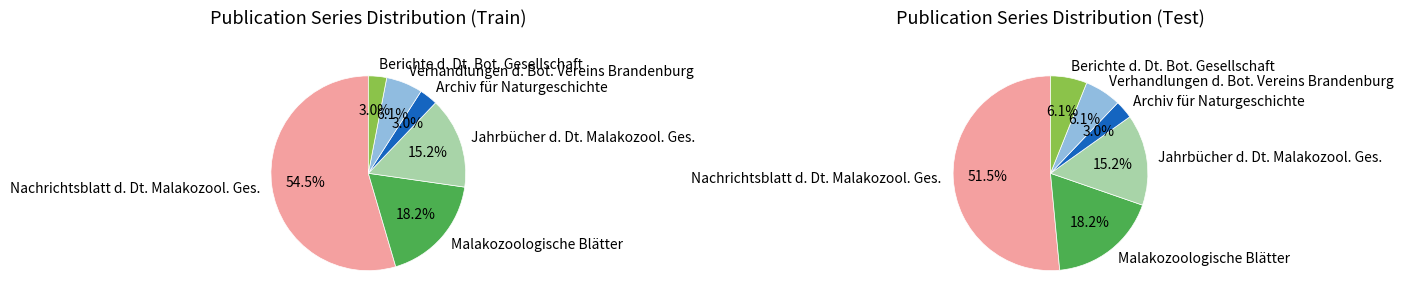

To the nearest percent, what is the difference between the largest and smallest slice percentages?

52%